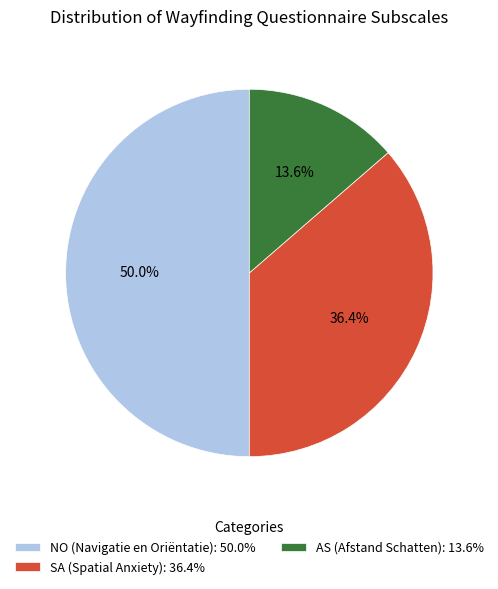

What percentage is NOT represented by SA?

63.6%